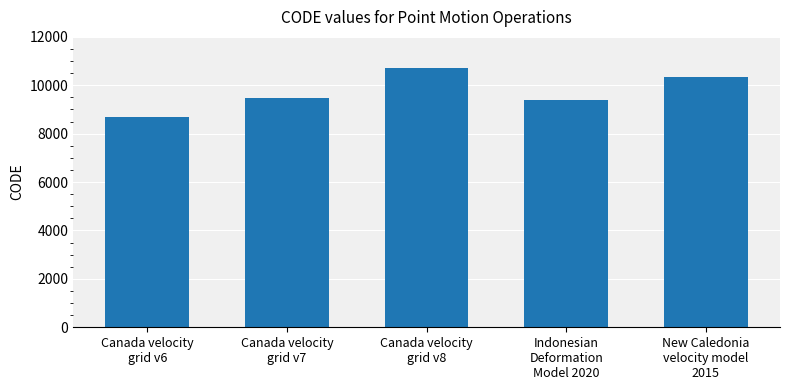

List the labels in order of value, smallest first.

Canada velocity
grid v6, Indonesian
Deformation
Model 2020, Canada velocity
grid v7, New Caledonia
velocity model
2015, Canada velocity
grid v8